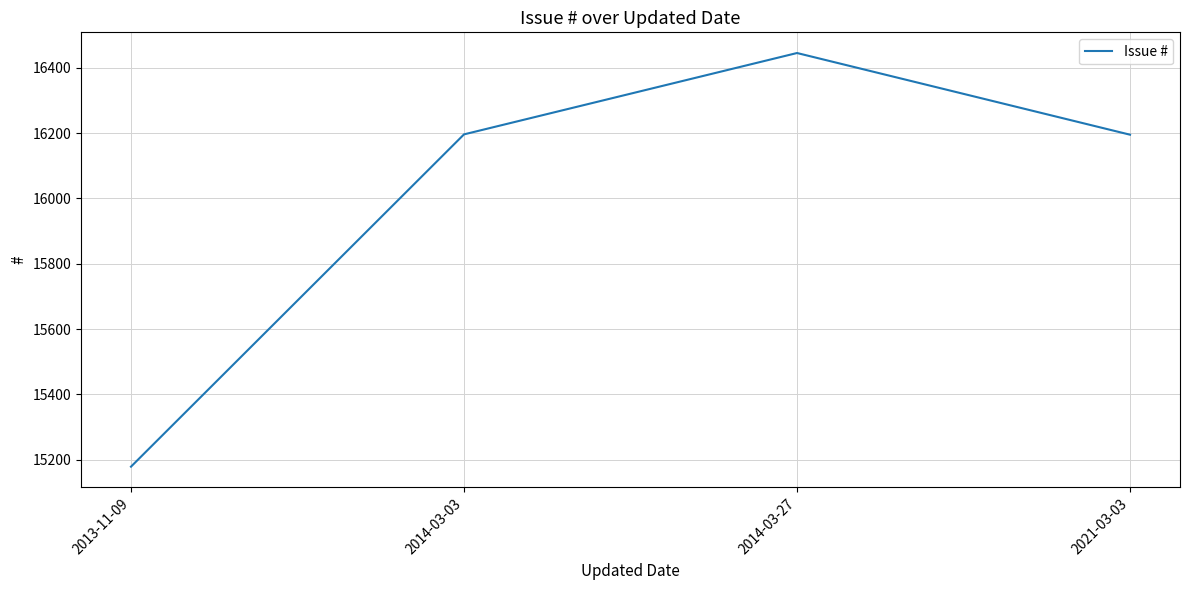

Approximately how many times larger is the value at 2014-03-27 compared to 2013-11-09?

1.1